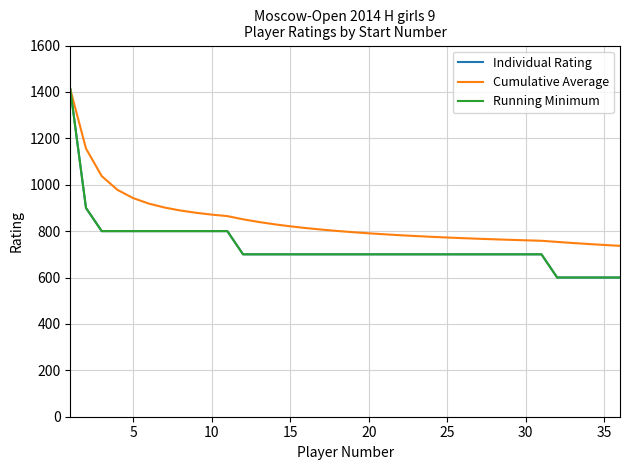

True or false: Running Minimum has more than 2 interior local peaks.

False